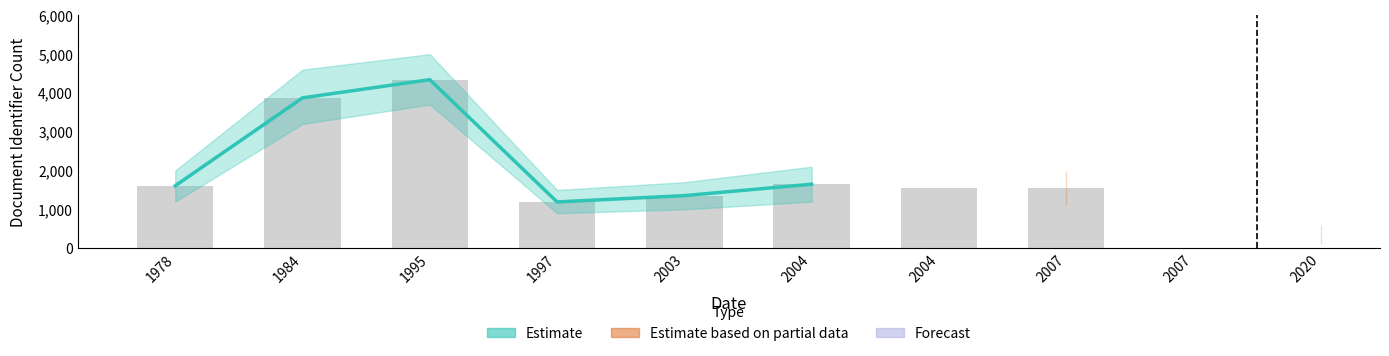

What is the smallest value displayed?

1191